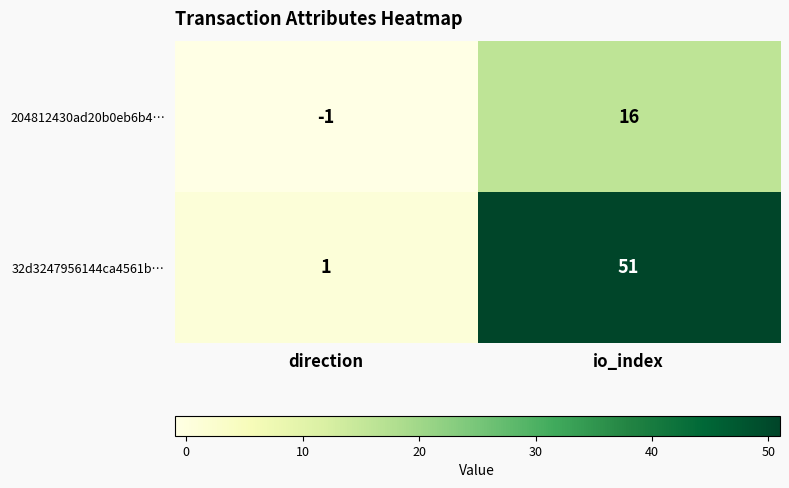

What is the spread (max minus min) of values at io_index?

35